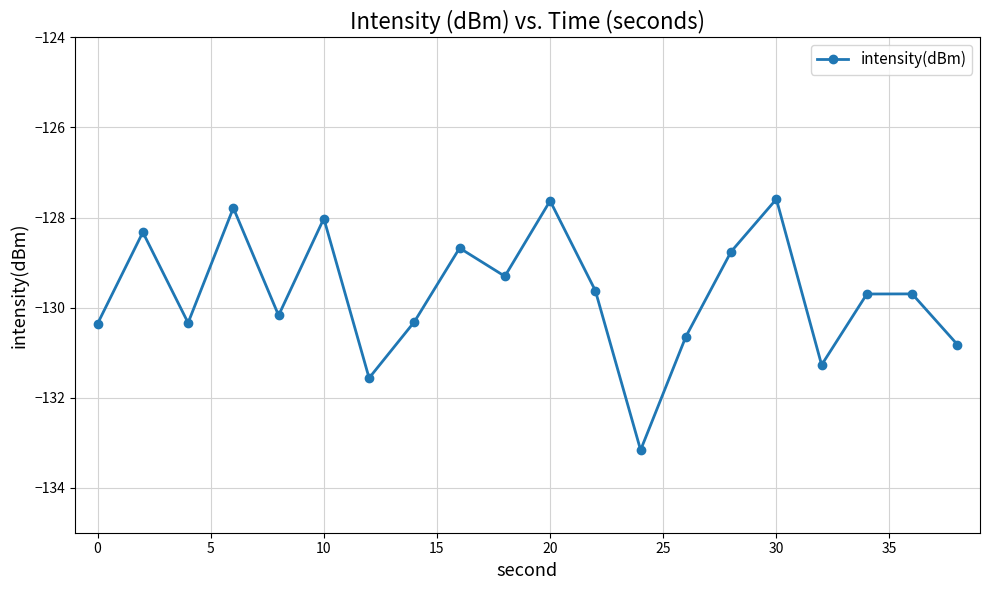

What is the value of the 6th point from the left?

-128.0